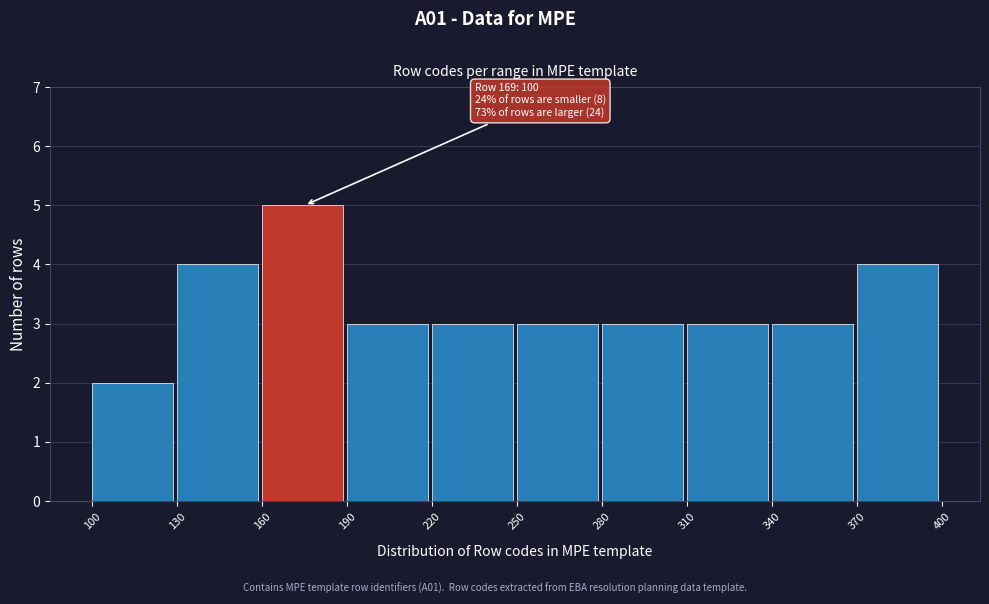

Which range on the x-axis has the tallest bar?

160 to 190